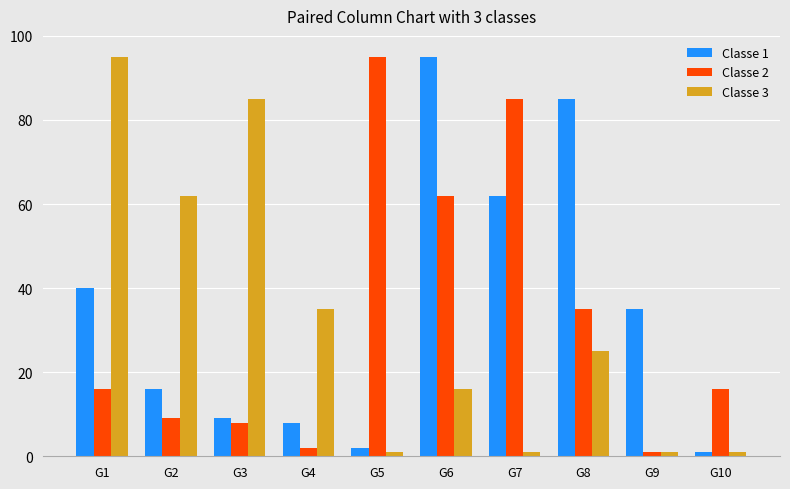

Reading left to right, what are all the values shown in this chart?

Classe 1: G1=40	G2=16	G3=9	G4=8	G5=2	G6=95	G7=62	G8=85	G9=35	G10=1
Classe 2: G1=16	G2=9	G3=8	G4=2	G5=95	G6=62	G7=85	G8=35	G9=1	G10=16
Classe 3: G1=95	G2=62	G3=85	G4=35	G5=1	G6=16	G7=1	G8=25	G9=1	G10=1